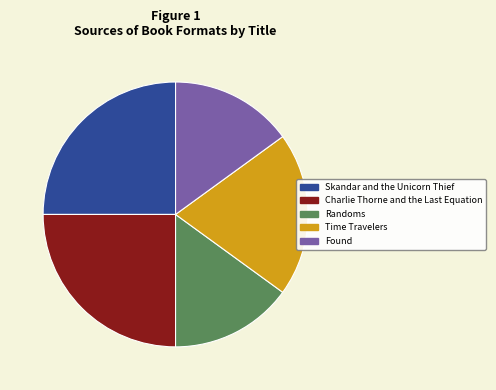

Is Skandar and the Unicorn Thief the majority of the pie?

No